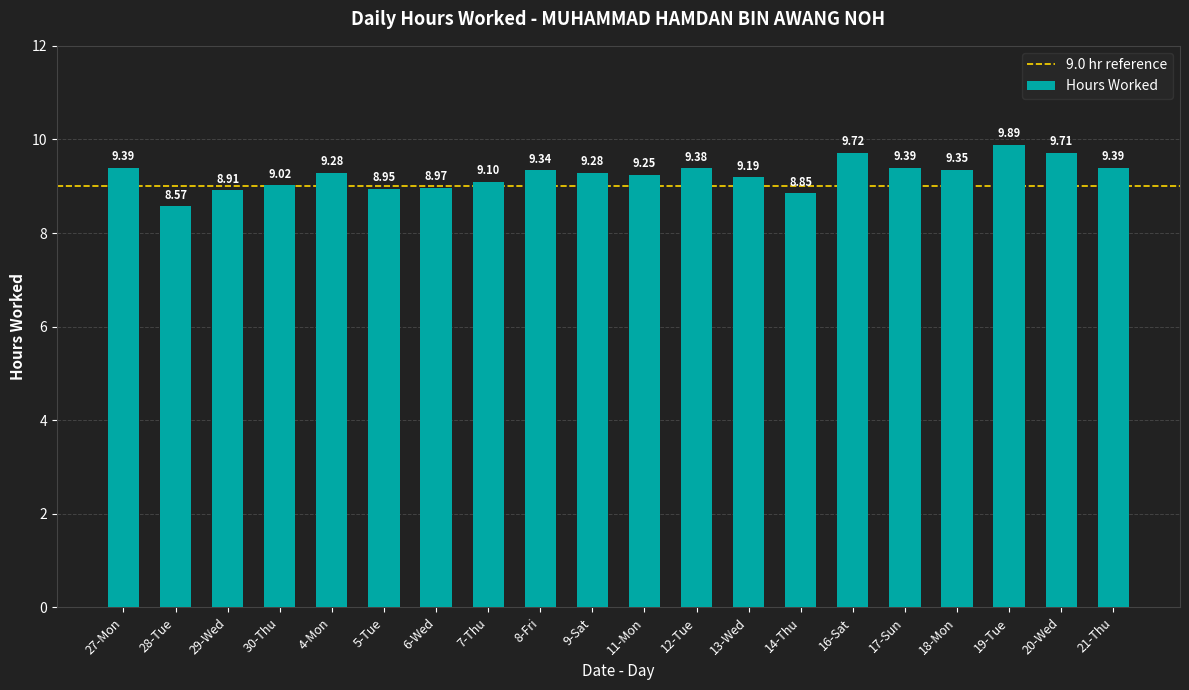

What is the ratio of the value at 13-Wed to the value at 11-Mon?

1.0